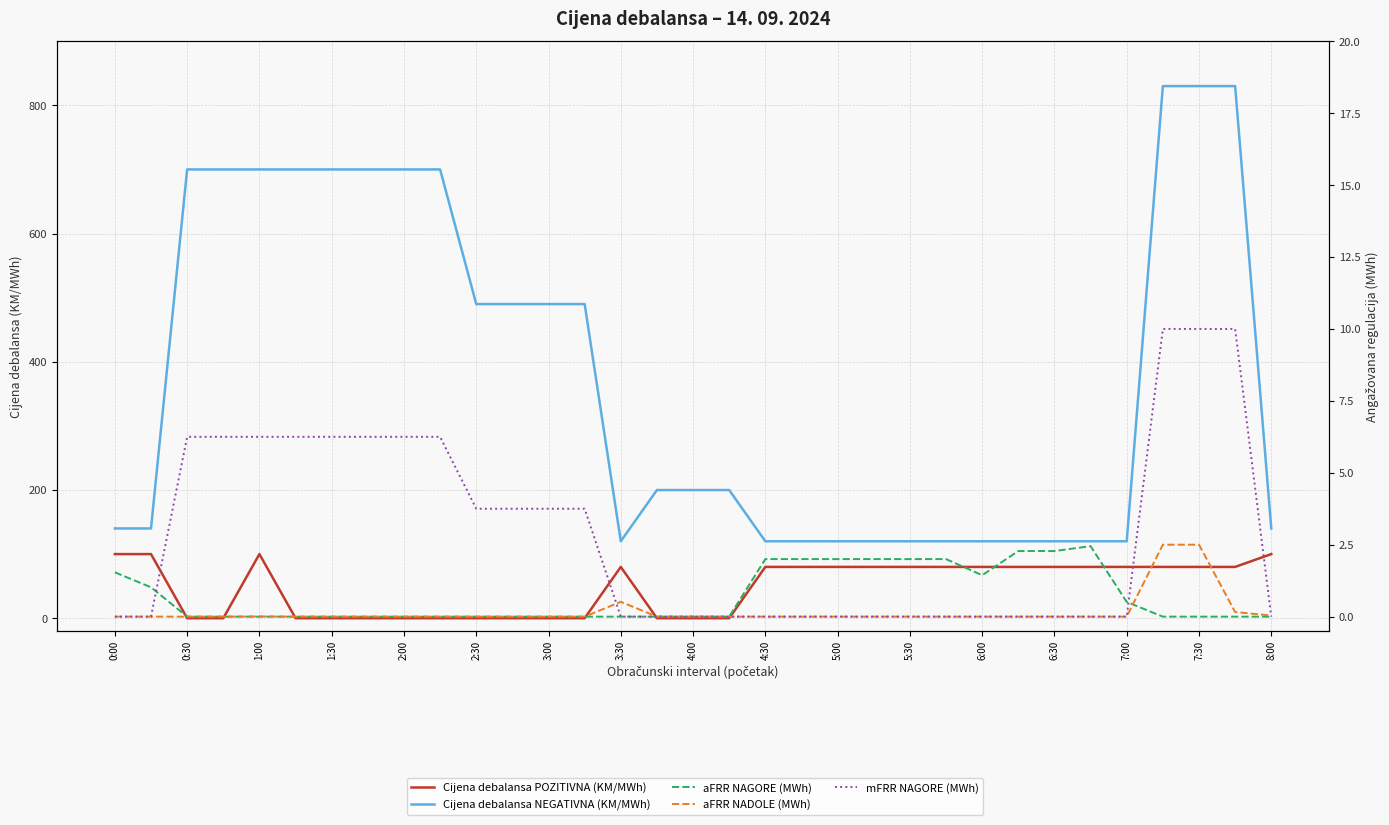

How many values in the Cijena debalansa POZITIVNA (KM/MWh) series exceed 80?

4